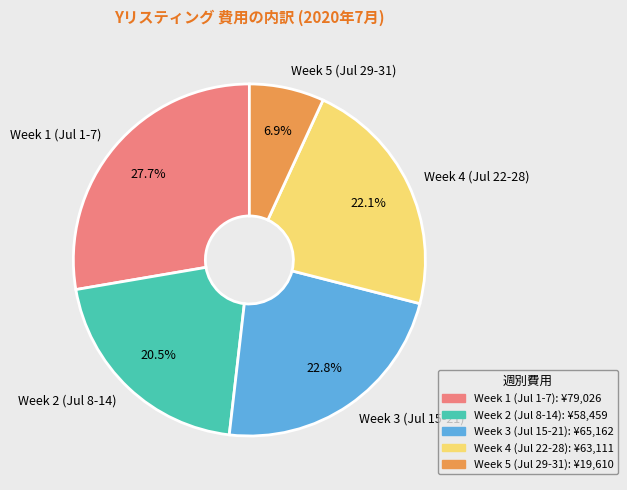

Rank the categories by value from lowest to highest.

Week 5 (Jul 29-31), Week 2 (Jul 8-14), Week 4 (Jul 22-28), Week 3 (Jul 15-21), Week 1 (Jul 1-7)